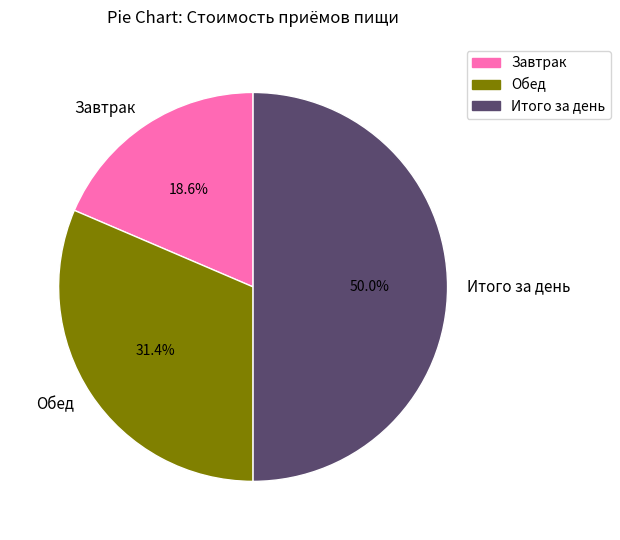

What percentage is the Завтрак slice, to the nearest percent?

19%